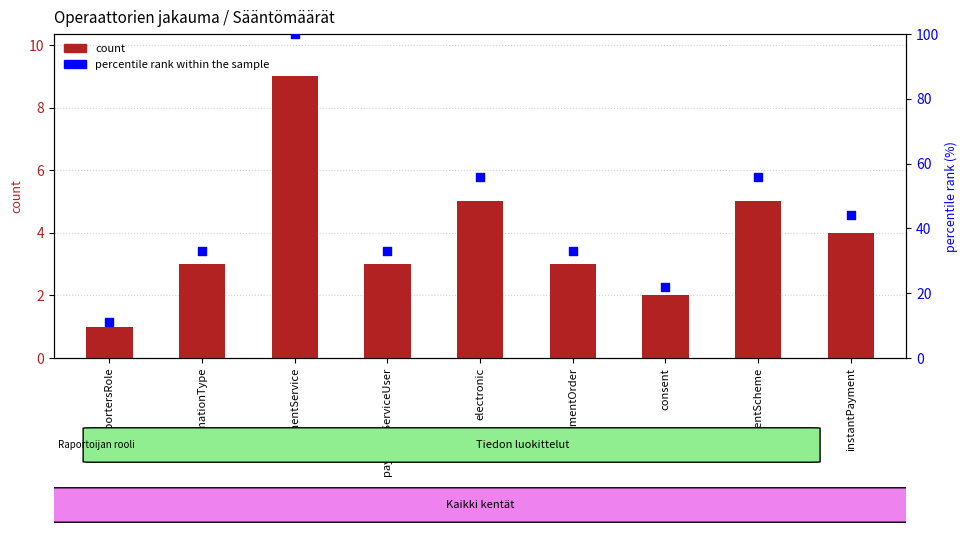

Is the value of count at paymentScheme greater than the value of percentile rank within the sample at informationType?

No